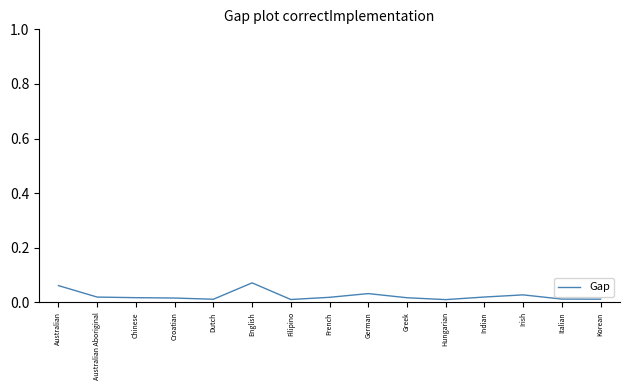

Between Australian and Filipino, which is larger?

Australian